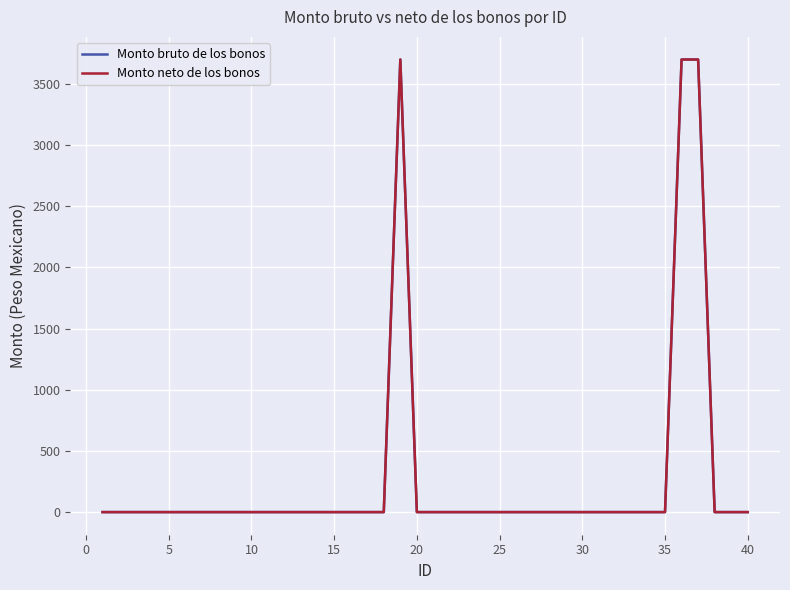

In Monto neto de los bonos, how many points are higher than both neighbors (excluding endpoints)?

1